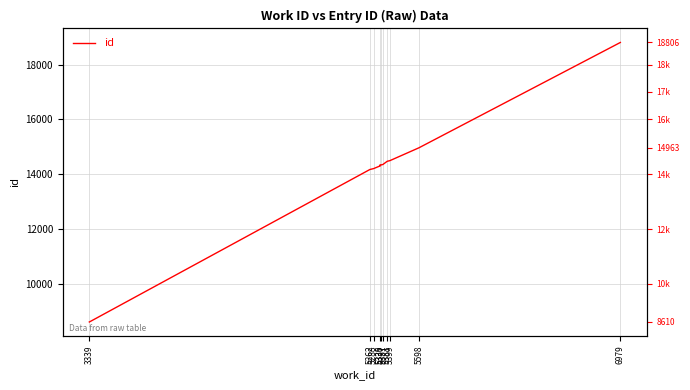

Is it true that the value at 3339 is 3736?

False